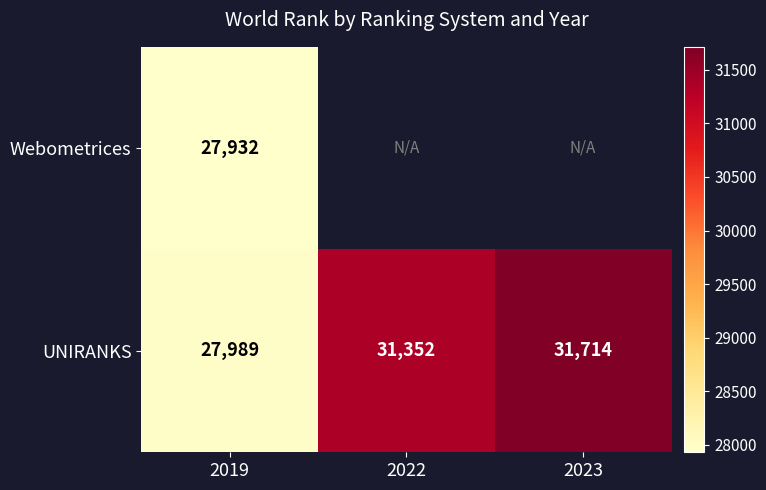

Rank the categories by UNIRANKS value from lowest to highest.

2019, 2022, 2023